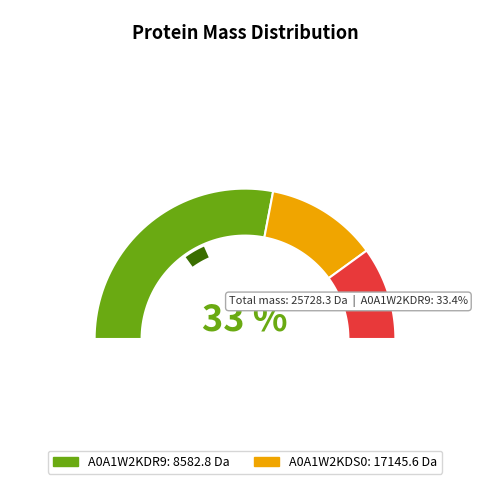

Which category has the smallest portion of the pie?

tr|A0A1W2KDR9|A0A1W2KDR9_9VIRU